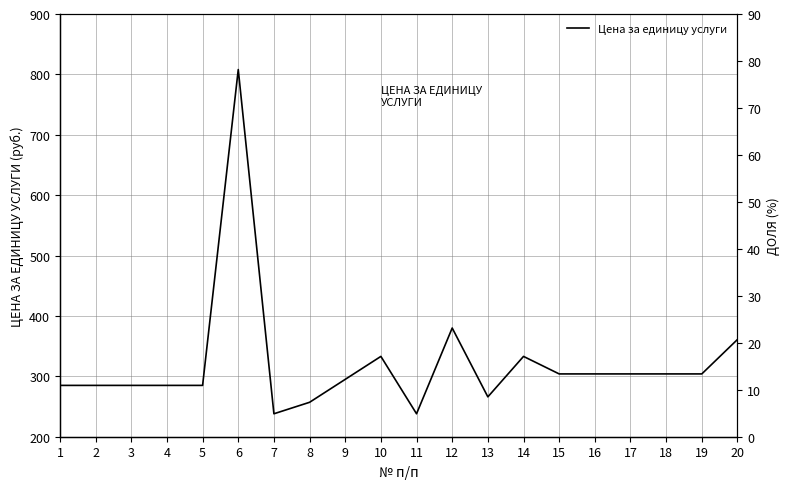

At which category does the data reach its first local peak?

6